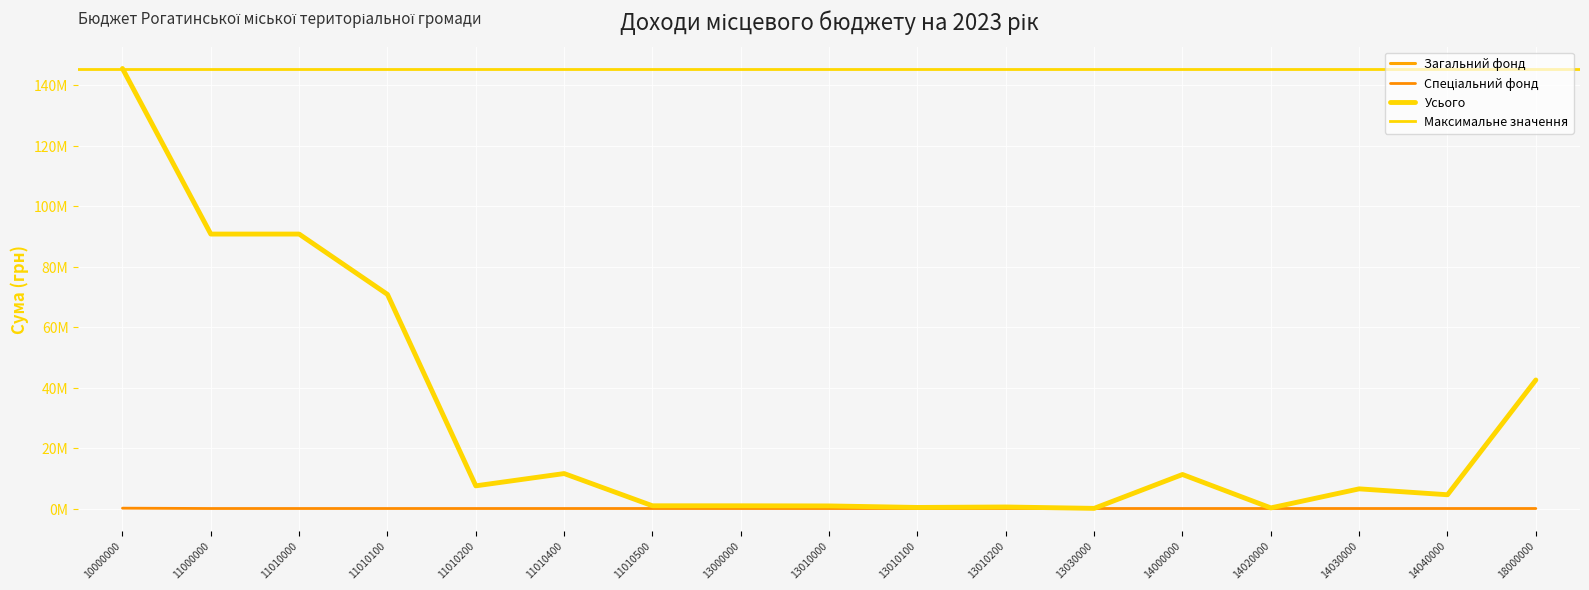

Is the value of Спеціальний фонд at 11010200 greater than the value of Загальний фонд at 11010100?

No